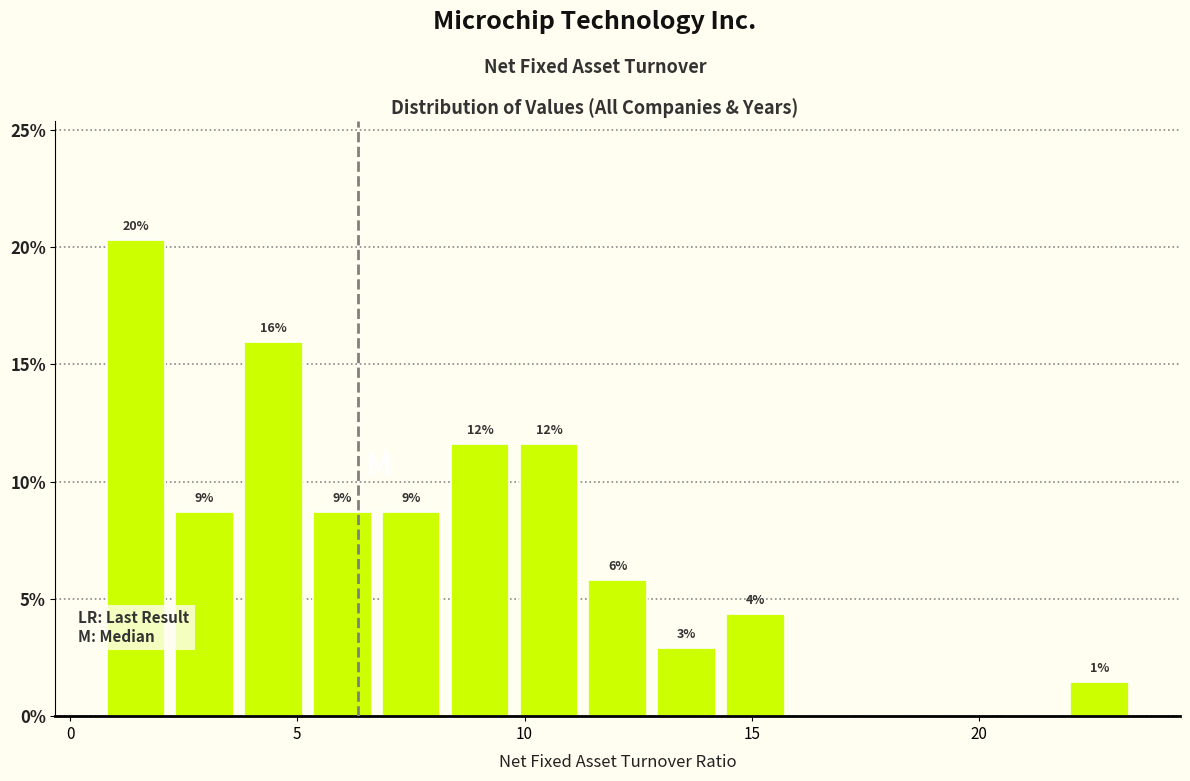

Around what value on the x-axis is the tallest bar? Give the approximate position of its centre, as read against the axis.

1.5